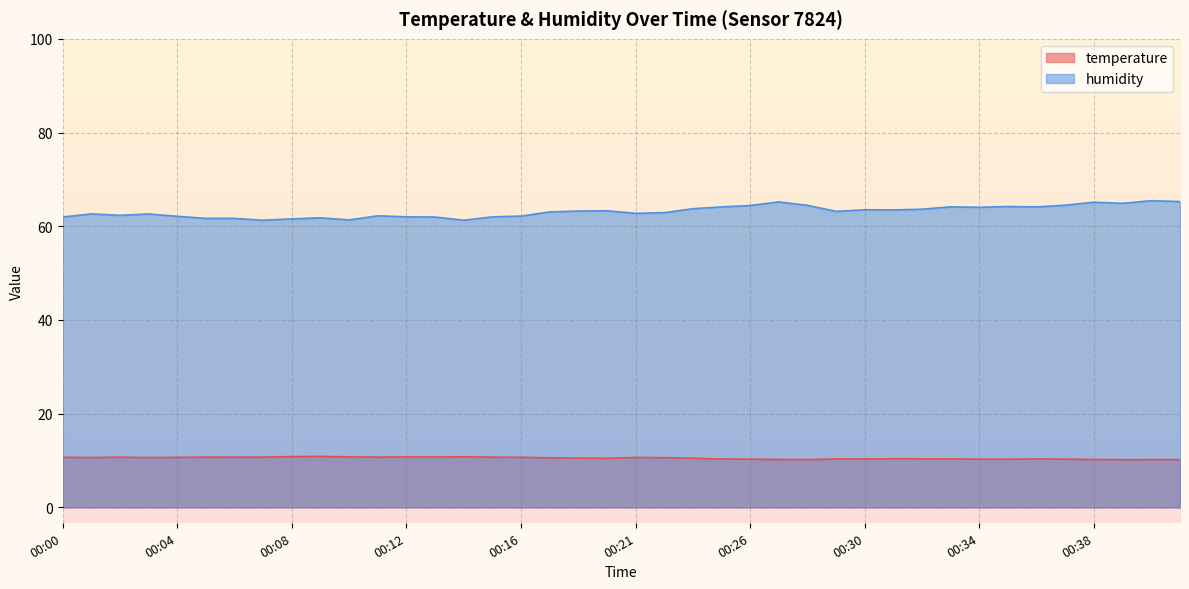

At which label does humidity first exceed 63?

00:17